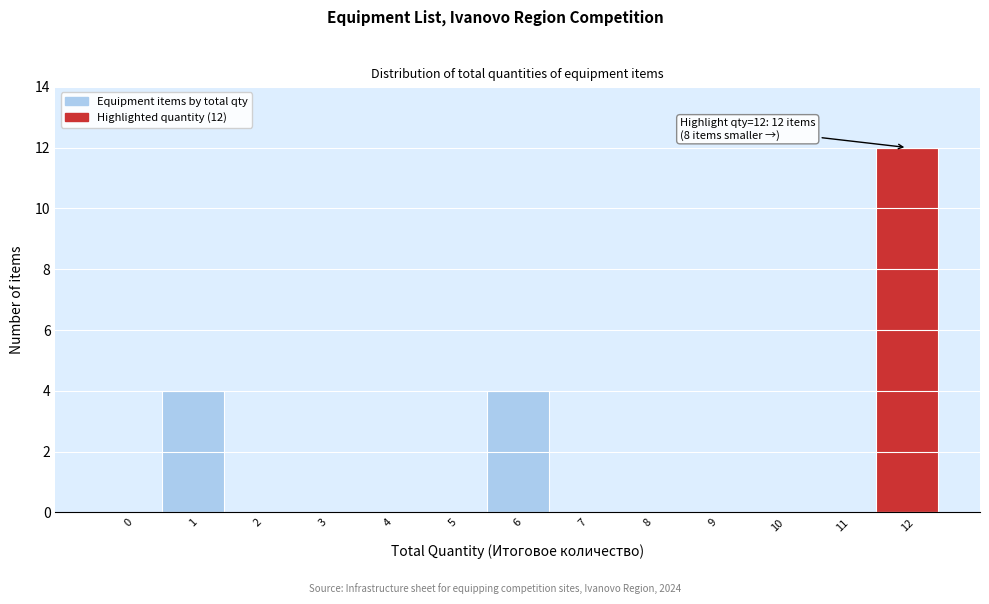

Reading left to right, what are all the values shown in this chart?

0=0	1=4	2=0	3=0	4=0	5=0	6=4	7=0	8=0	9=0	10=0	11=0	12=12